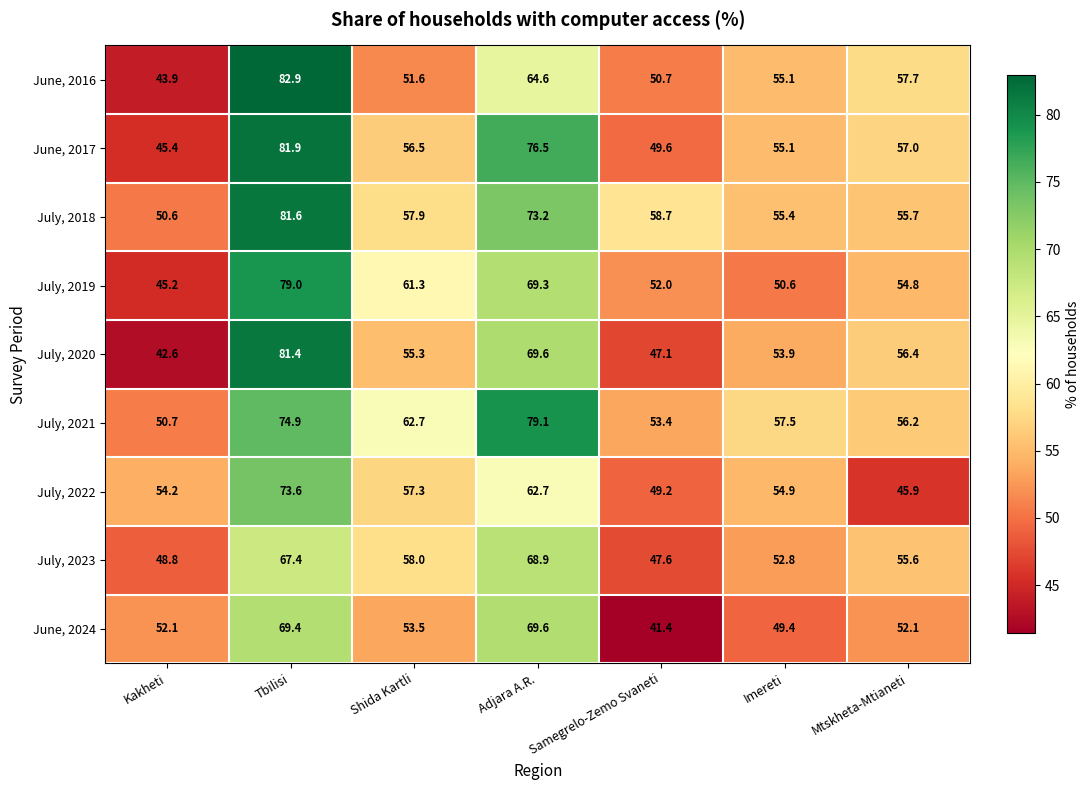

What is the minimum value for July, 2022?

45.9